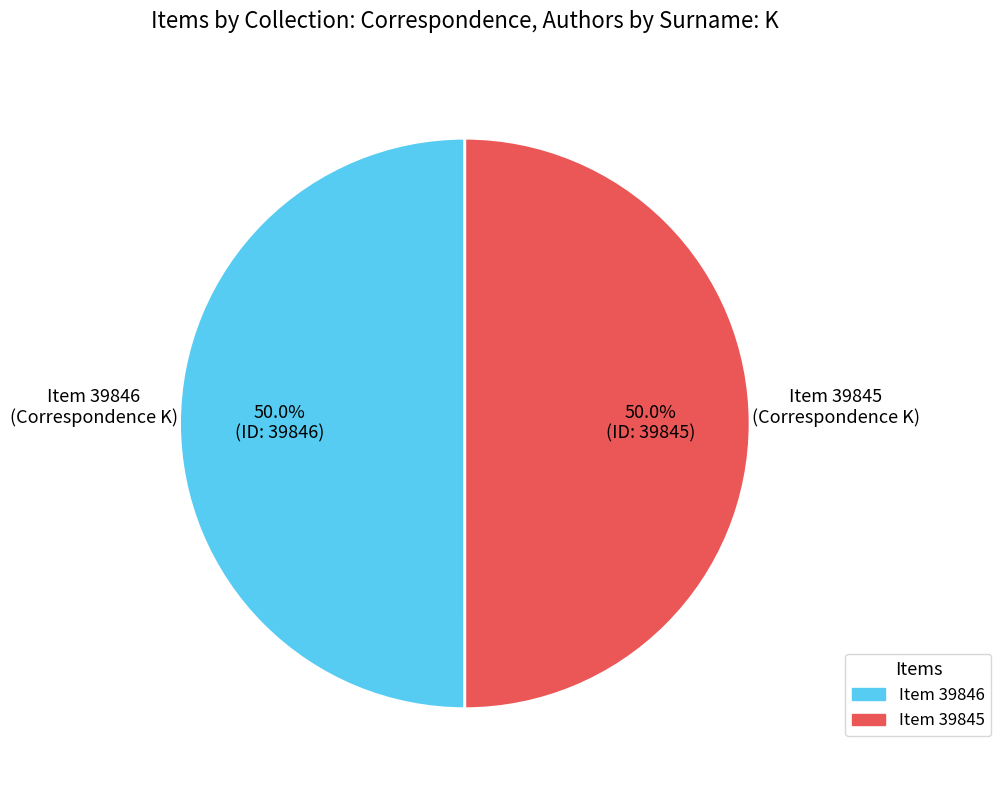

How many slices are in this pie chart?

2